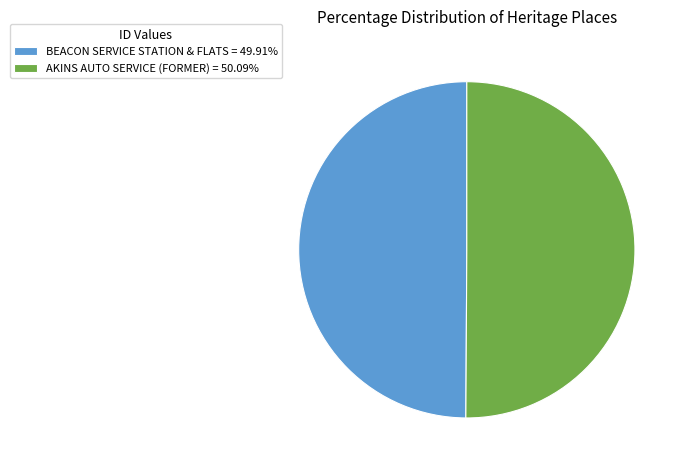

Do AKINS AUTO SERVICE (FORMER) = 50.09% and BEACON SERVICE STATION & FLATS = 49.91% together represent more than half of the pie?

Yes